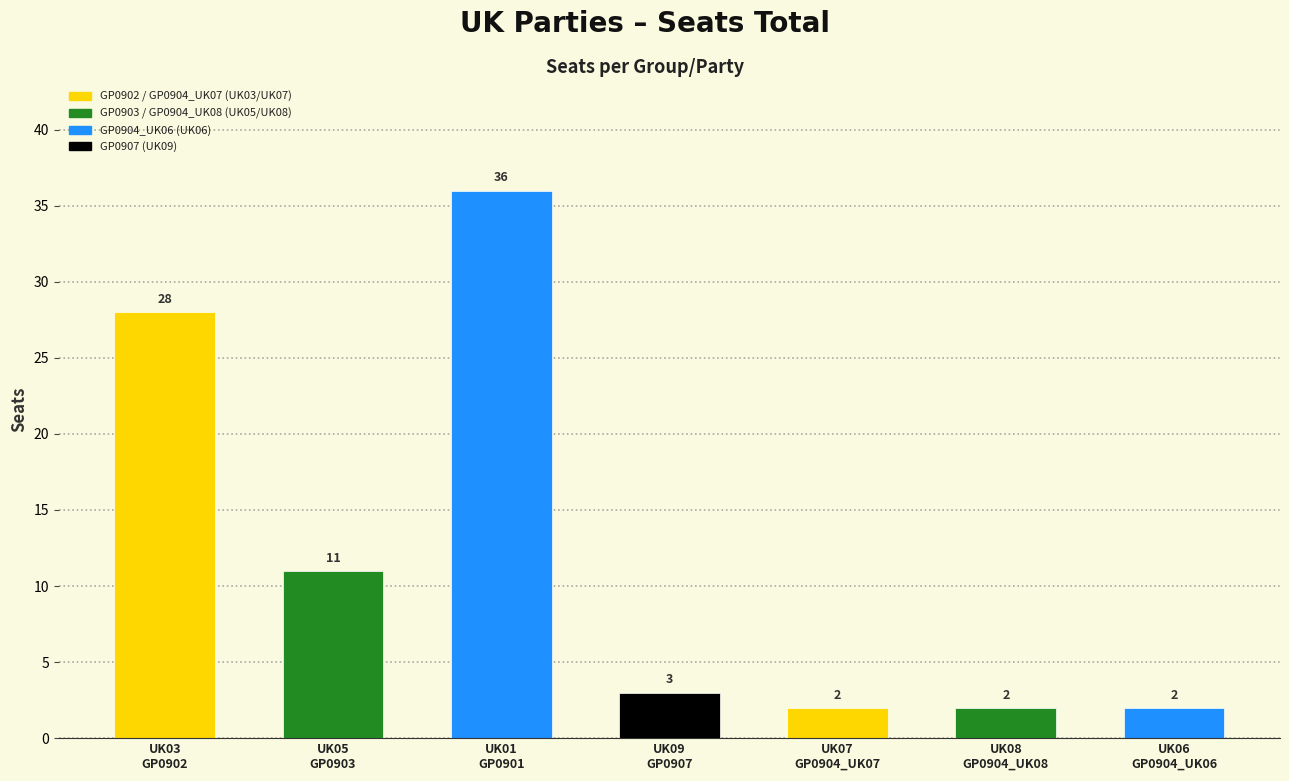

List the labels in order of value, largest first.

GP0901, GP0902, GP0903, GP0907, GP0904_UK07, GP0904_UK08, GP0904_UK06